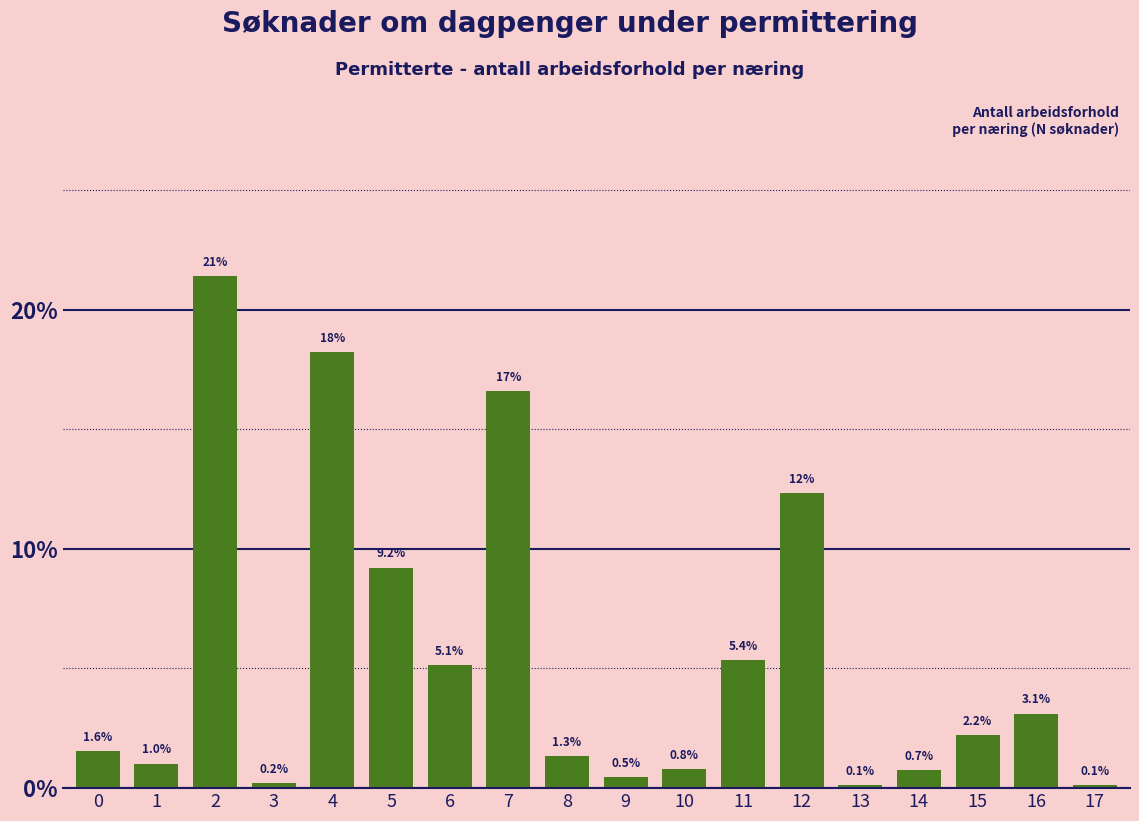

Reading left to right, extract all data points from this chart.

0=1.6	1=1.0	2=21.4	3=0.2	4=18.2	5=9.2	6=5.1	7=16.6	8=1.3	9=0.5	10=0.8	11=5.4	12=12.3	13=0.1	14=0.7	15=2.2	16=3.1	17=0.1